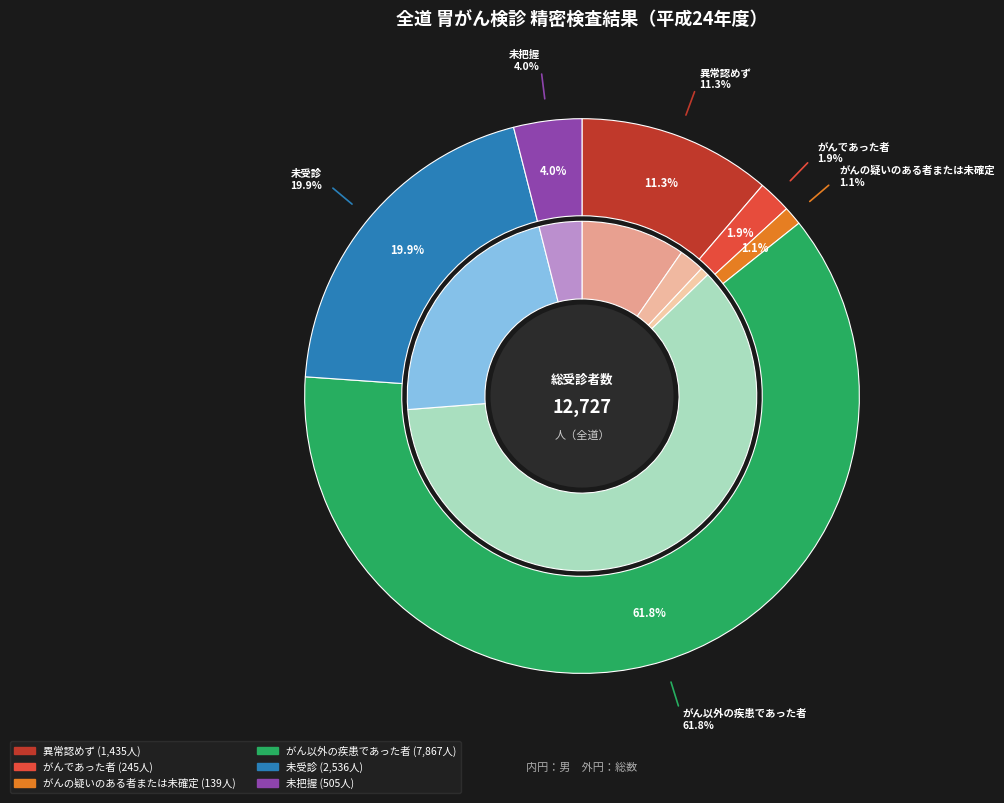

Which series has the largest range (max minus min)?

がん以外の疾患であった者